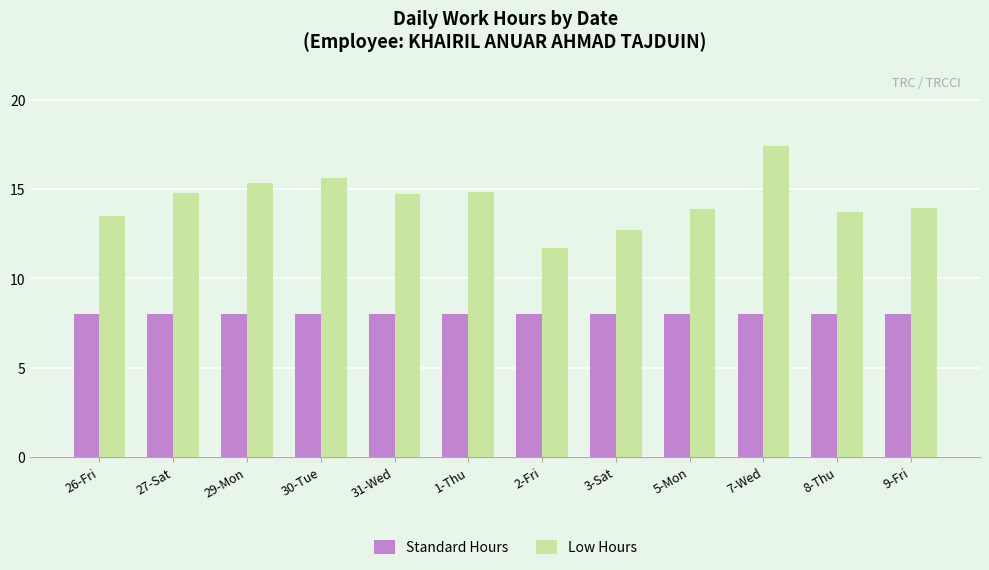

At how many categories does at least one series exceed 11?

12